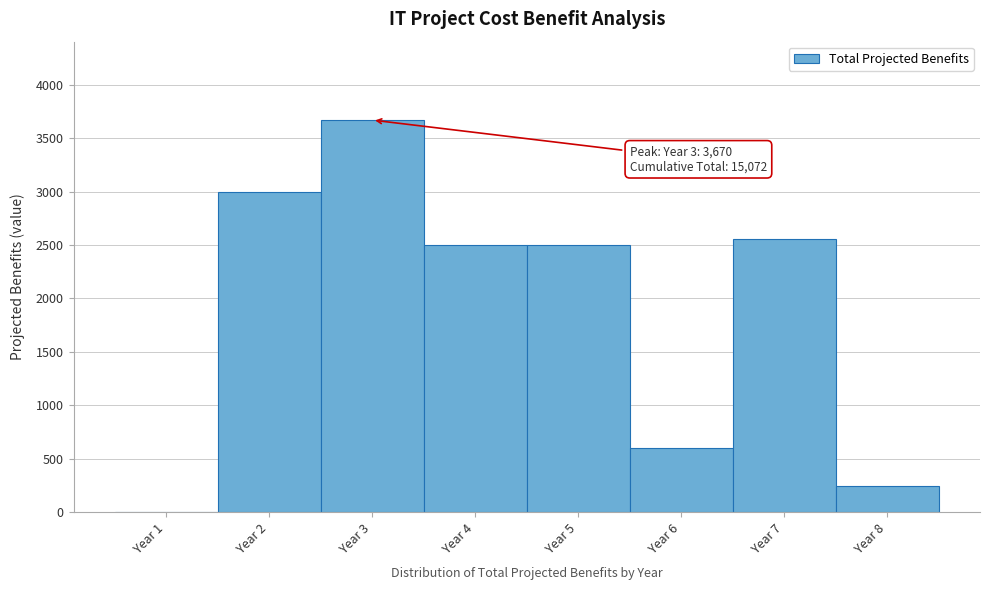

Reading right to left, what are all the values shown in this chart?

Year 8=241	Year 7=2561	Year 6=600	Year 5=2500	Year 4=2500	Year 3=3670	Year 2=3000	Year 1=0